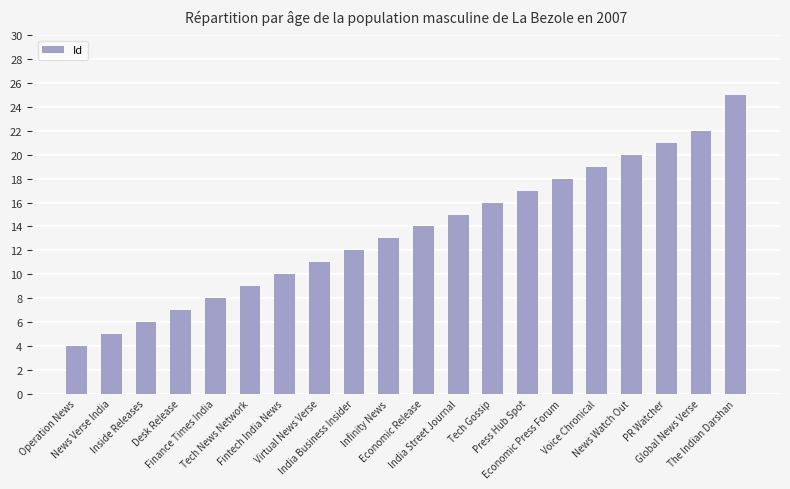

Reading left to right, extract all data points from this chart.

4	5	6	7	8	9	10	11	12	13	14	15	16	17	18	19	20	21	22	25